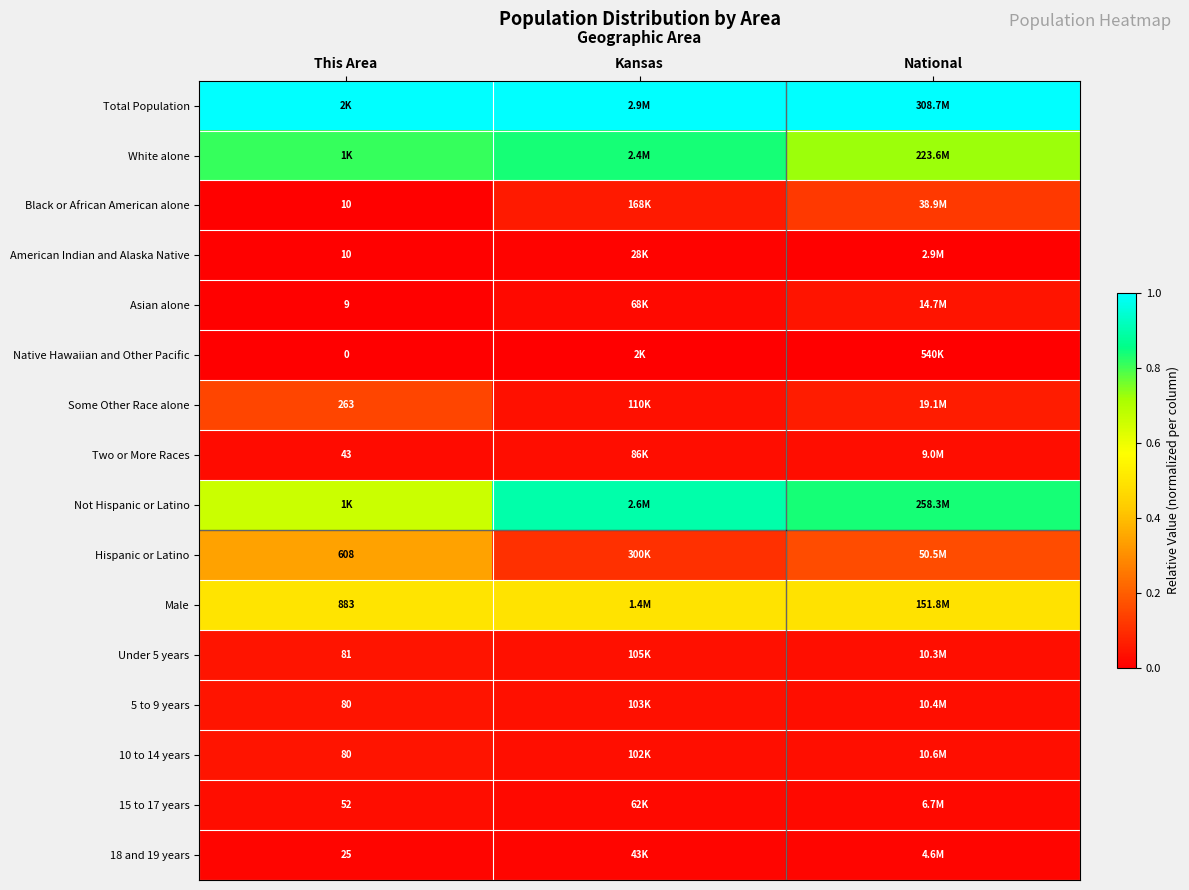

What is the spread (max minus min) of values at Kansas?

1.0